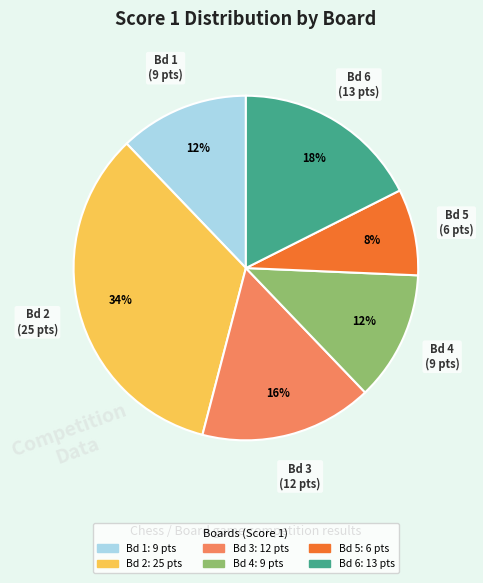

How many slices are in this pie chart?

6